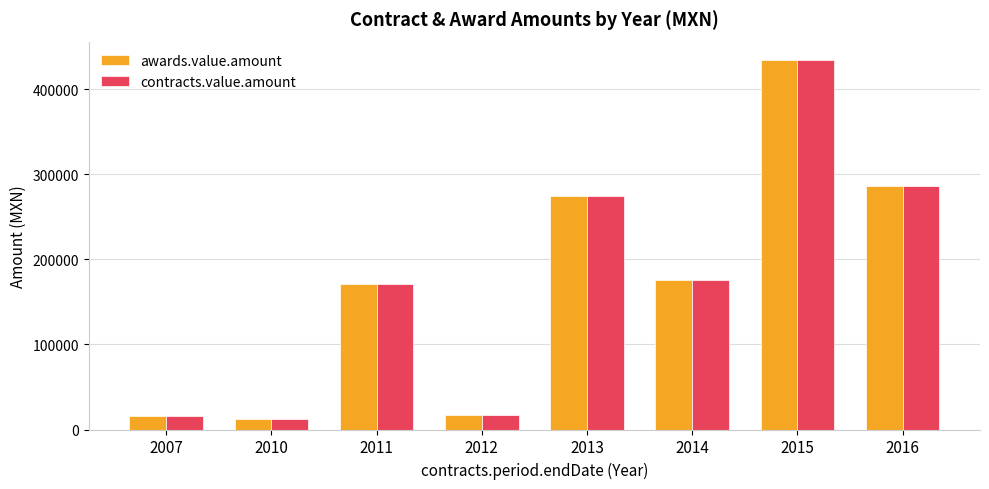

What is the difference between the maximum and minimum values in the contracts.value.amount series?

422349.4